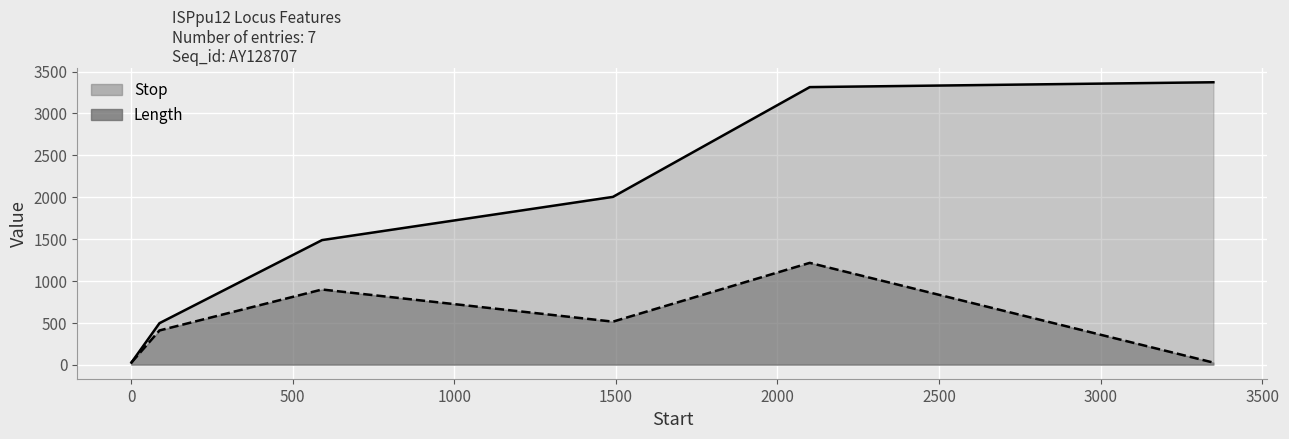

At which label does Stop first exceed 2003?

2100